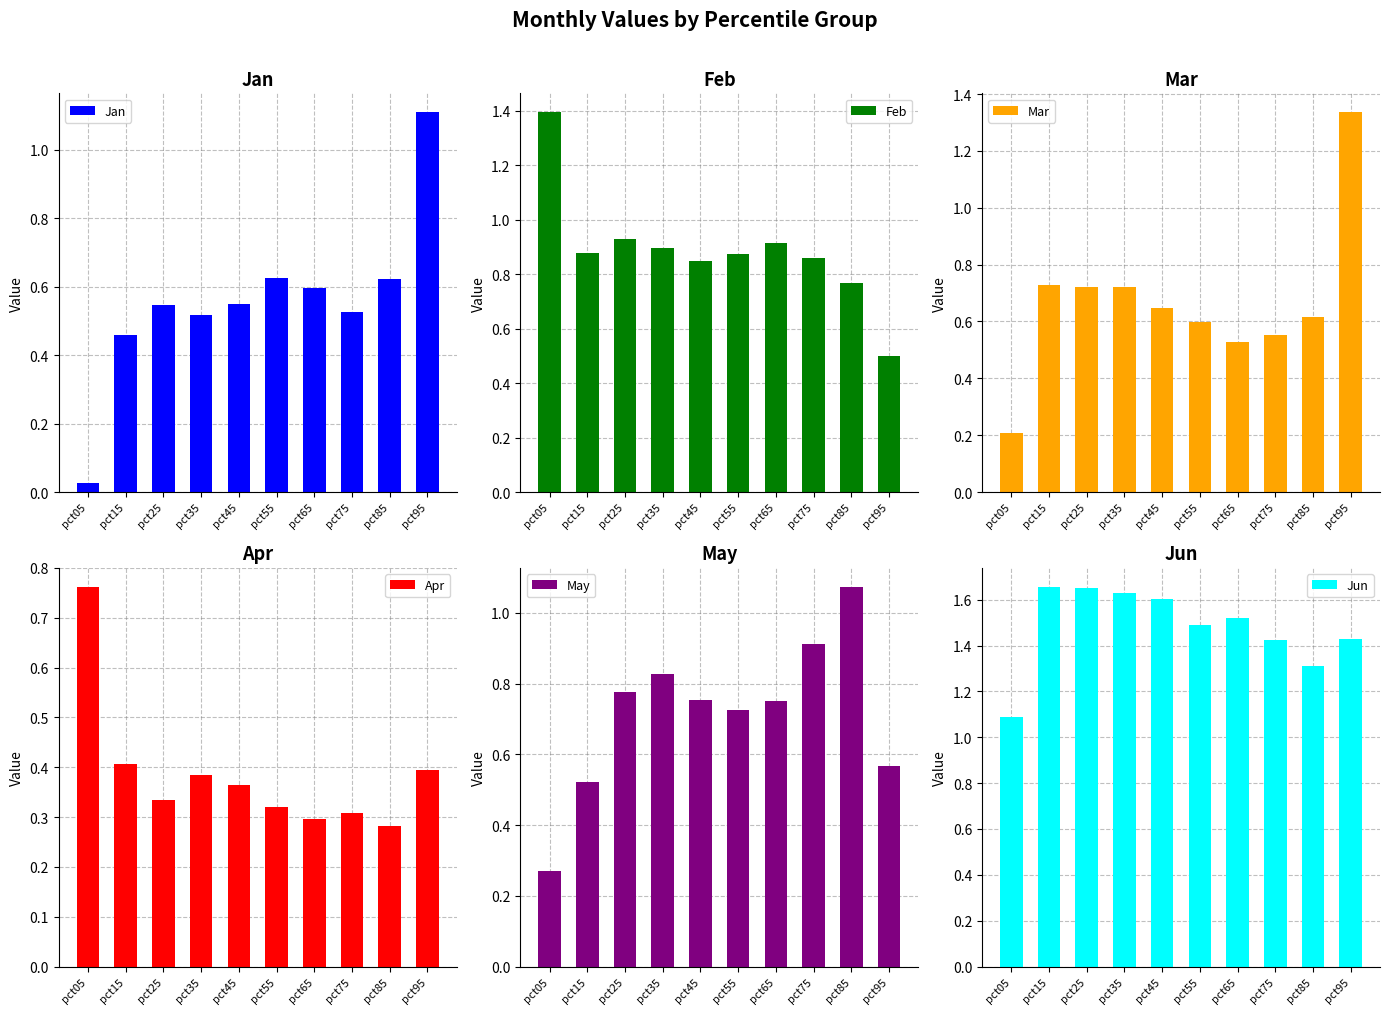

List the labels in order of Jun value, largest first.

pct15, pct25, pct35, pct45, pct65, pct55, pct95, pct75, pct85, pct05